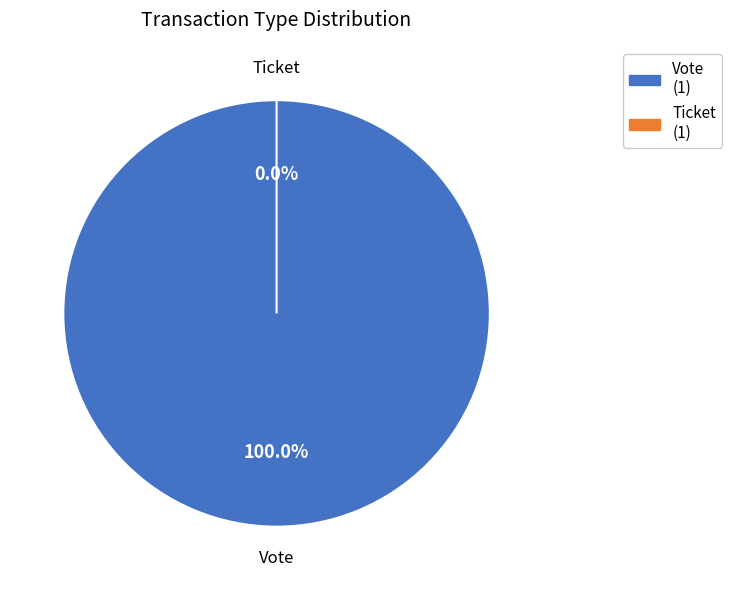

Is it true that Ticket is 7% of the pie?

False